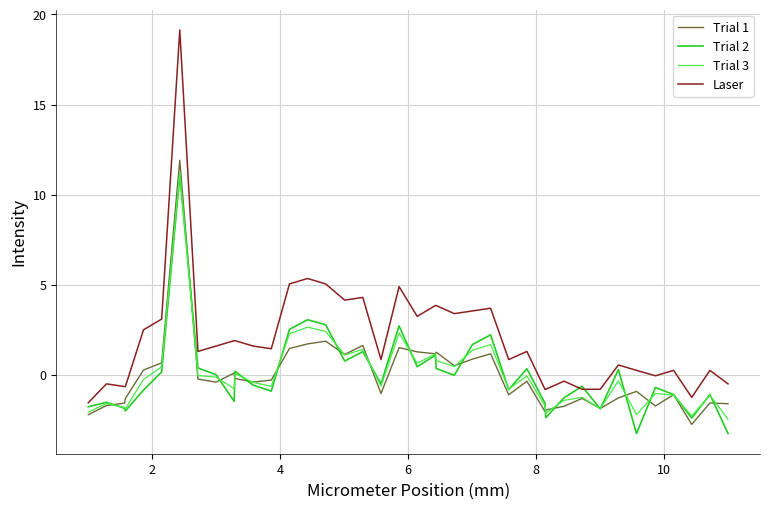

What are all the series names shown in the legend?

Trial 1, Trial 2, Trial 3, Laser